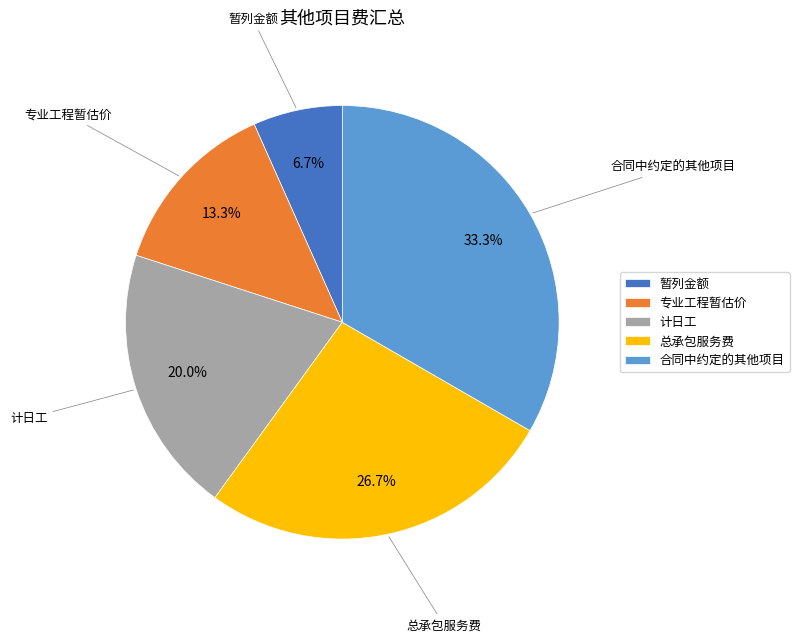

Which slice is the smallest?

暂列金额